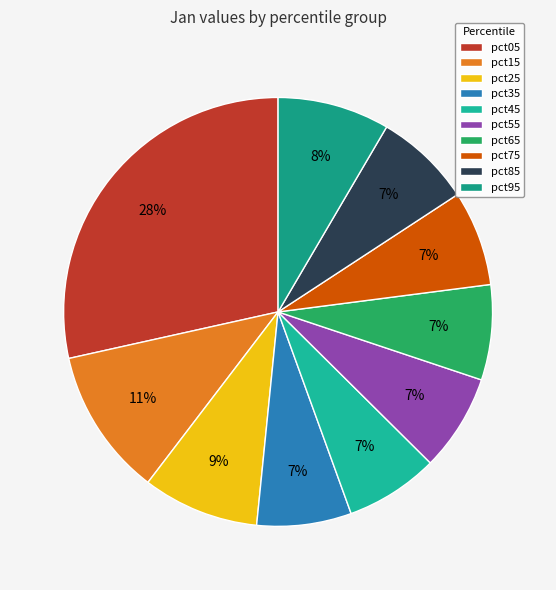

How many segments does this pie chart have?

10